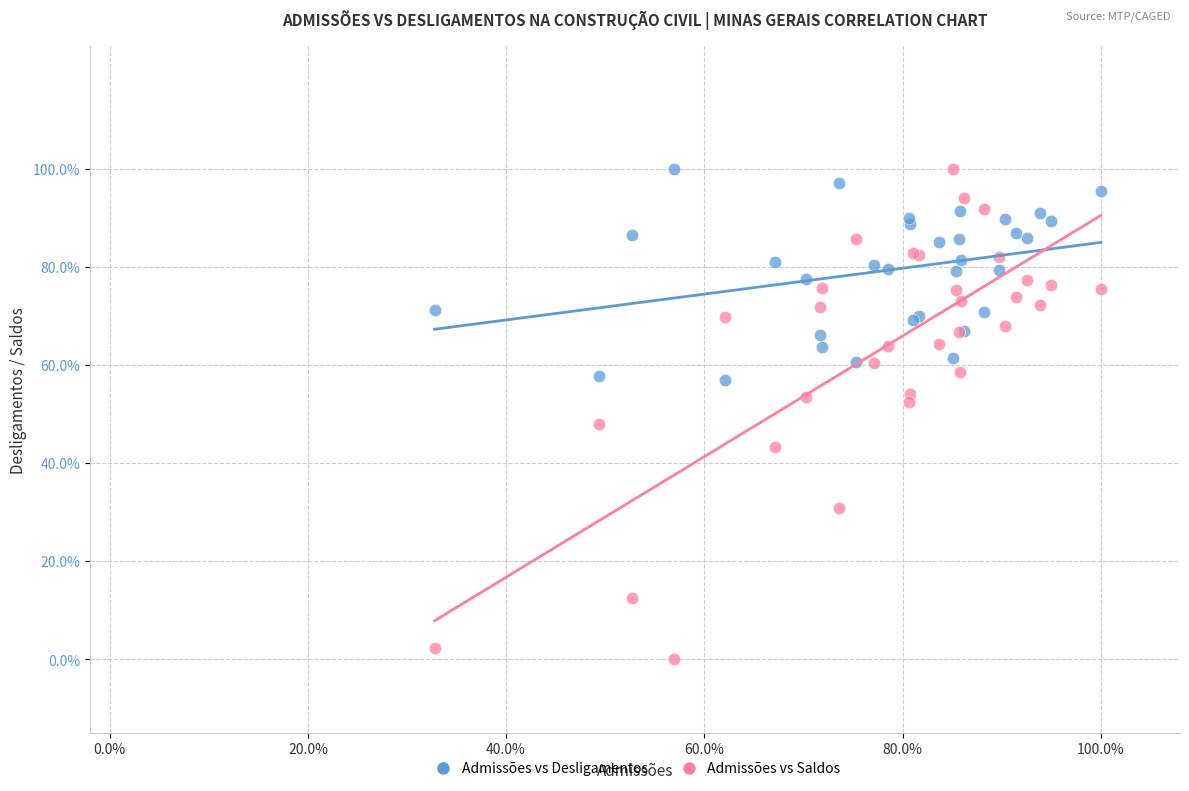

What are all the series names shown in the legend?

Admissões vs Desligamentos, Admissões vs Saldos